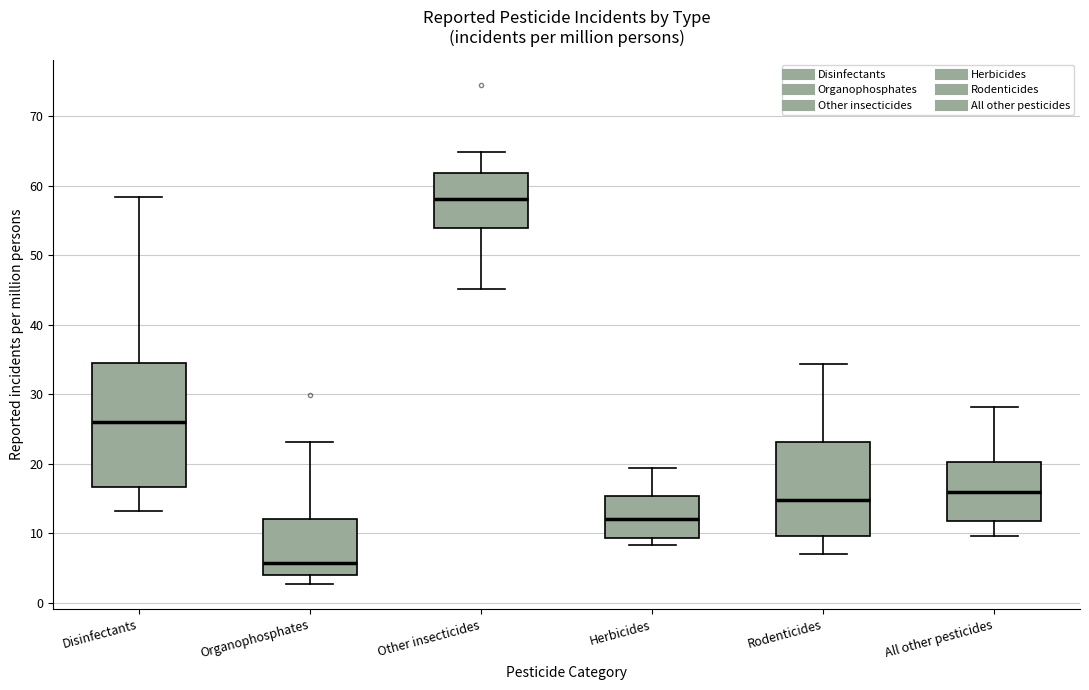

Where does the lower whisker of the box for Herbicides end on the y-axis? The values are not printed on the chart, so give them approximately, as read against the axis.

8